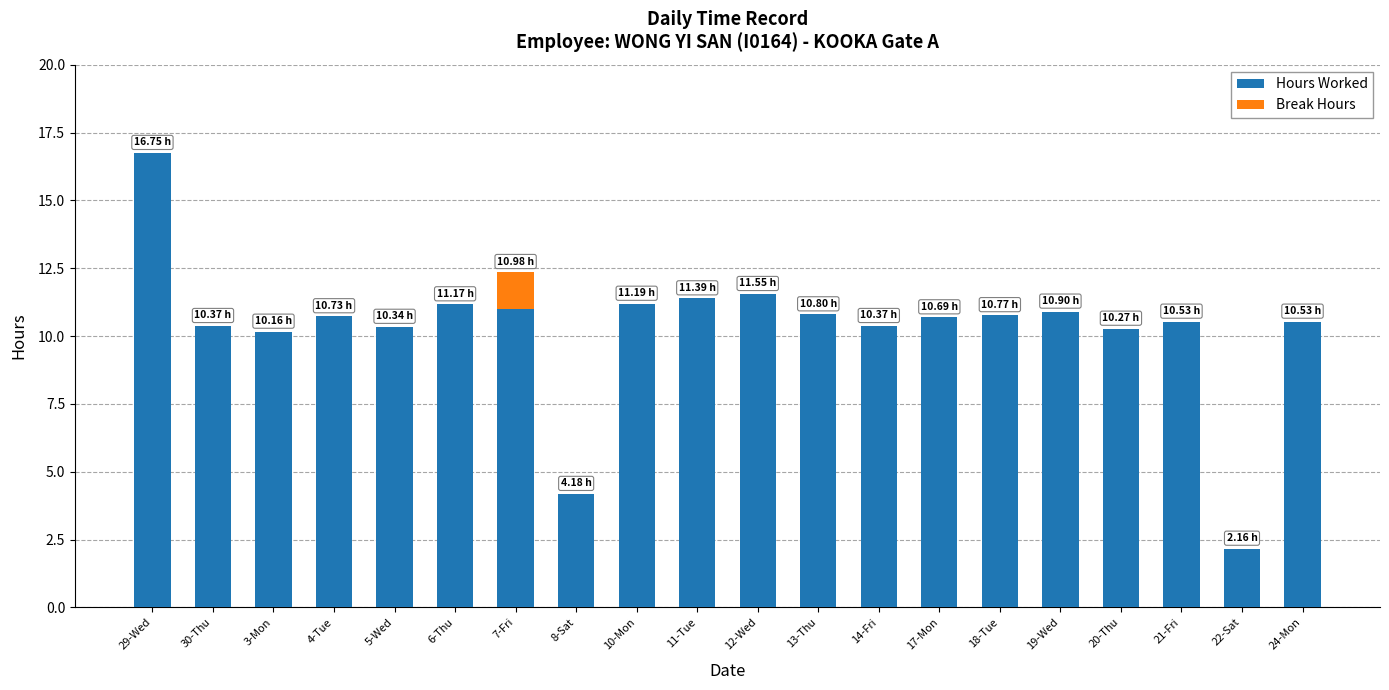

What is the sum of all Hours Worked values?

205.8